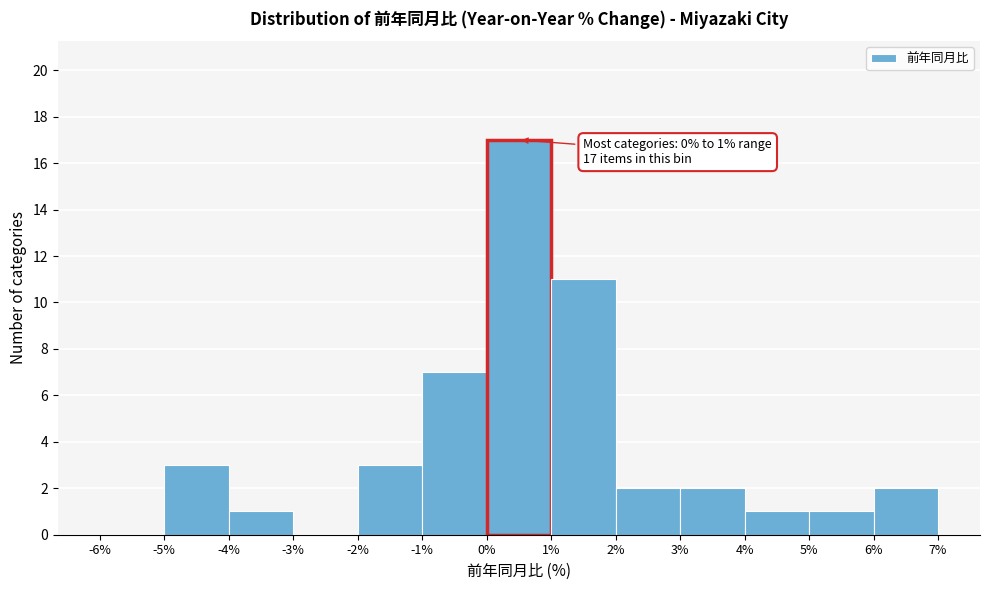

Over which range of the x-axis is the bar tallest?

0% to 1%